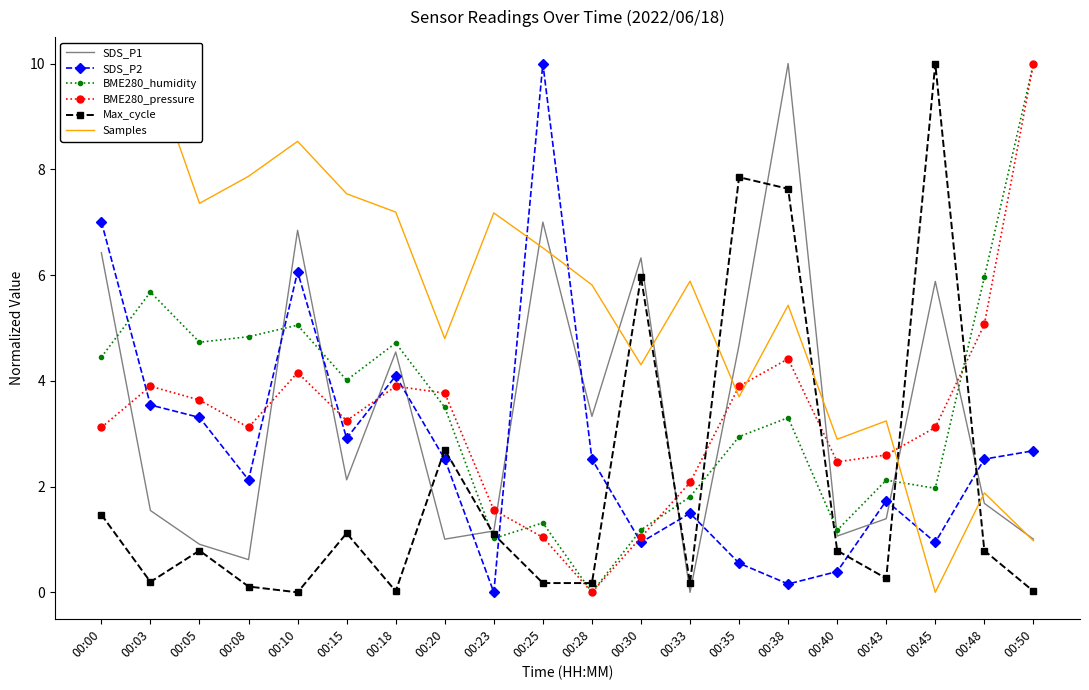

Reading left to right, what are all the values shown in this chart?

SDS_P1: 6.4	1.5	0.9	0.6	6.8	2.1	4.5	1.0	1.2	7.0	3.3	6.3	0.0	4.7	10.0	1.1	1.4	5.9	1.7	1.0
SDS_P2: 7.0	3.5	3.3	2.1	6.1	2.9	4.1	2.5	0.0	10.0	2.5	0.9	1.5	0.6	0.2	0.4	1.7	0.9	2.5	2.7
BME280_humidity: 4.4	5.7	4.7	4.8	5.1	4.0	4.7	3.5	1.0	1.3	0.0	1.2	1.8	2.9	3.3	1.2	2.1	2.0	6.0	10.0
BME280_pressure: 3.1	3.9	3.6	3.1	4.2	3.2	3.9	3.8	1.6	1.0	0.0	1.0	2.1	3.9	4.4	2.5	2.6	3.1	5.1	10.0
Max_cycle: 1.5	0.2	0.8	0.1	0.0	1.1	0.0	2.7	1.1	0.2	0.2	6.0	0.2	7.9	7.6	0.8	0.3	10.0	0.8	0.0
Samples: 9.0	10.0	7.4	7.9	8.5	7.5	7.2	4.8	7.2	6.5	5.8	4.3	5.9	3.7	5.4	2.9	3.2	0.0	1.9	1.0